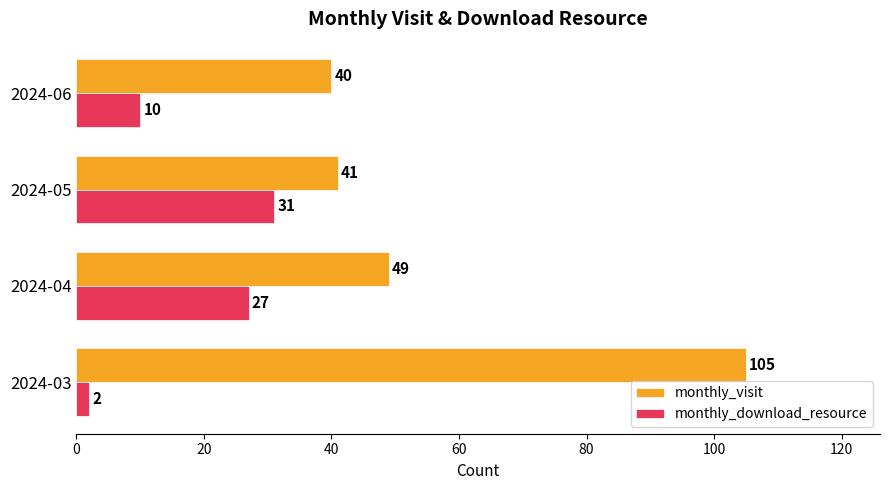

What is the maximum value shown in the chart?

105